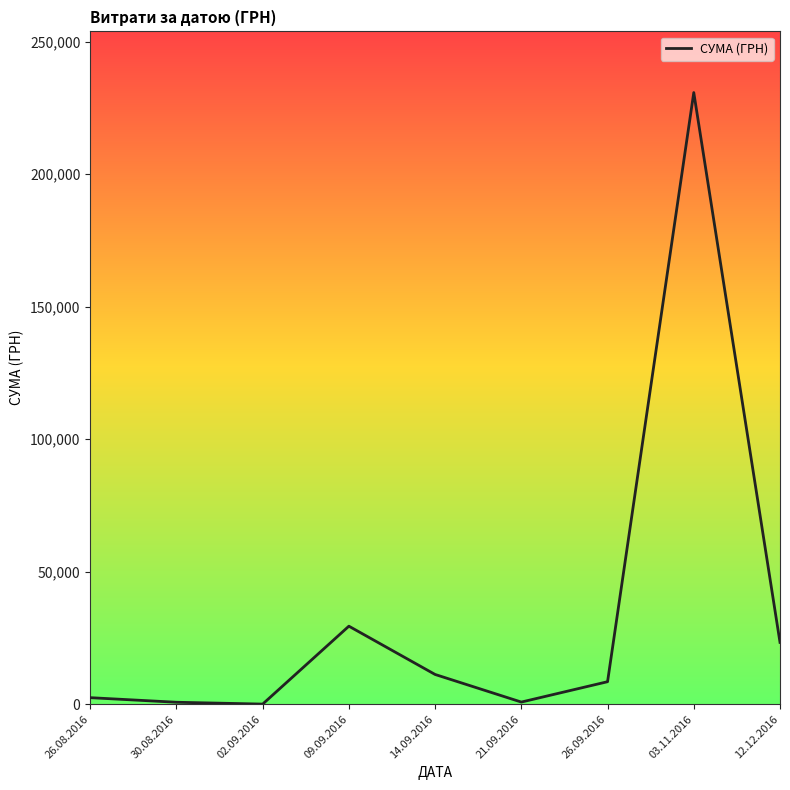

Is it true that the value at 12.12.2016 is 23302.0?

True